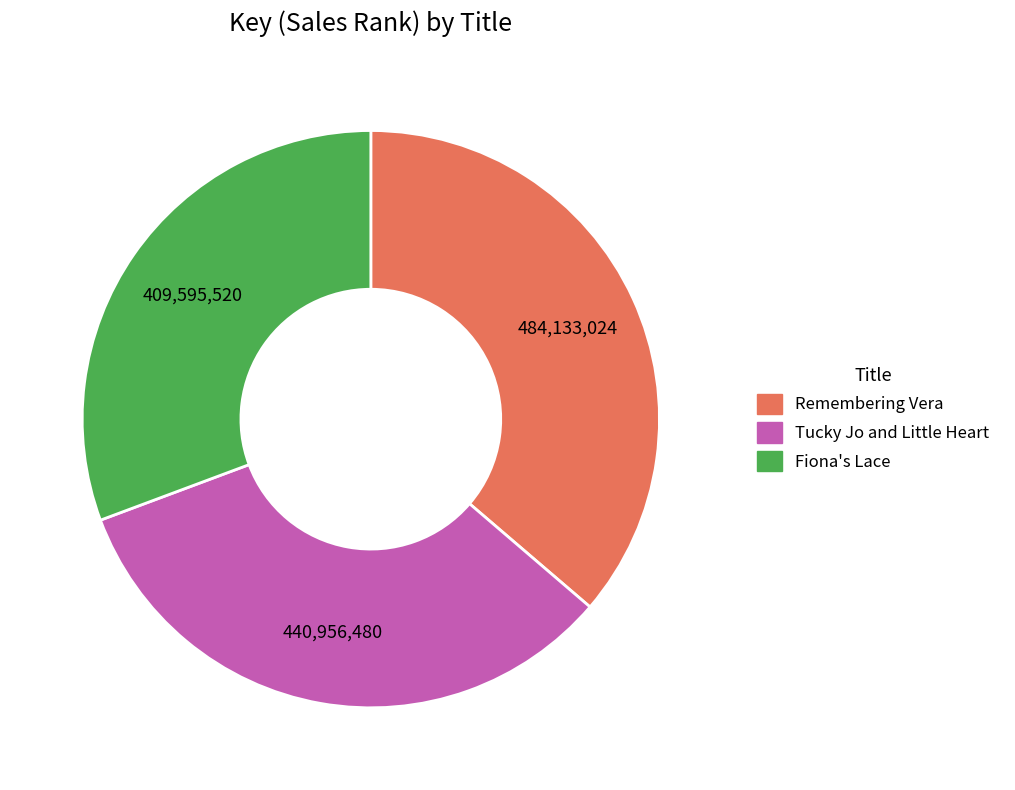

True or false: Tucky Jo and Little Heart accounts for 43% of the total.

False